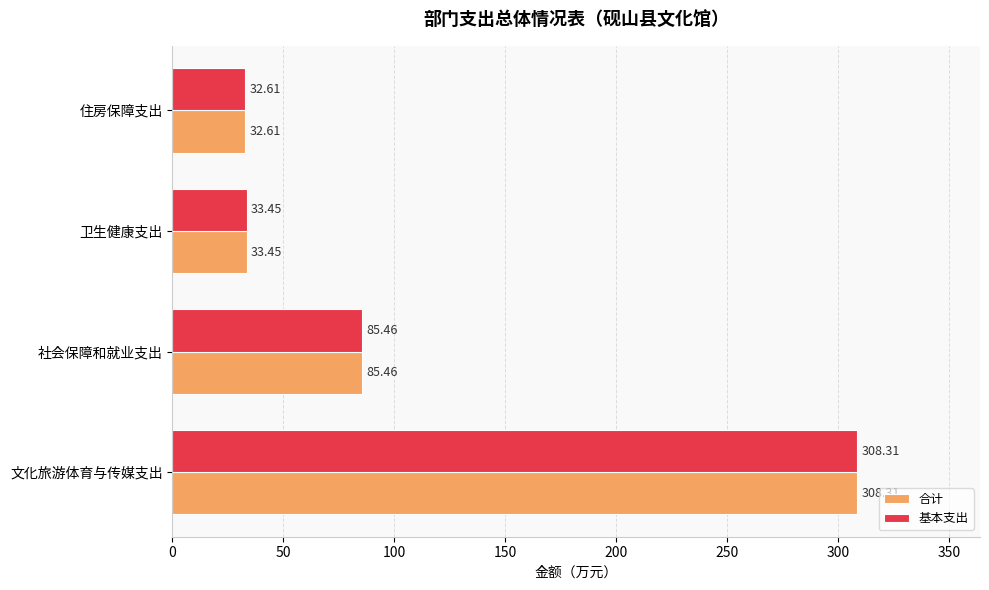

Rank the categories by 基本支出 value from highest to lowest.

文化旅游体育与传媒支出, 社会保障和就业支出, 卫生健康支出, 住房保障支出